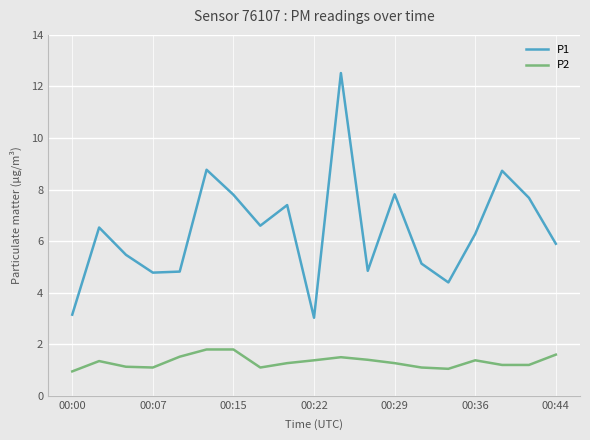

Which series has the largest total across all categories?

P1